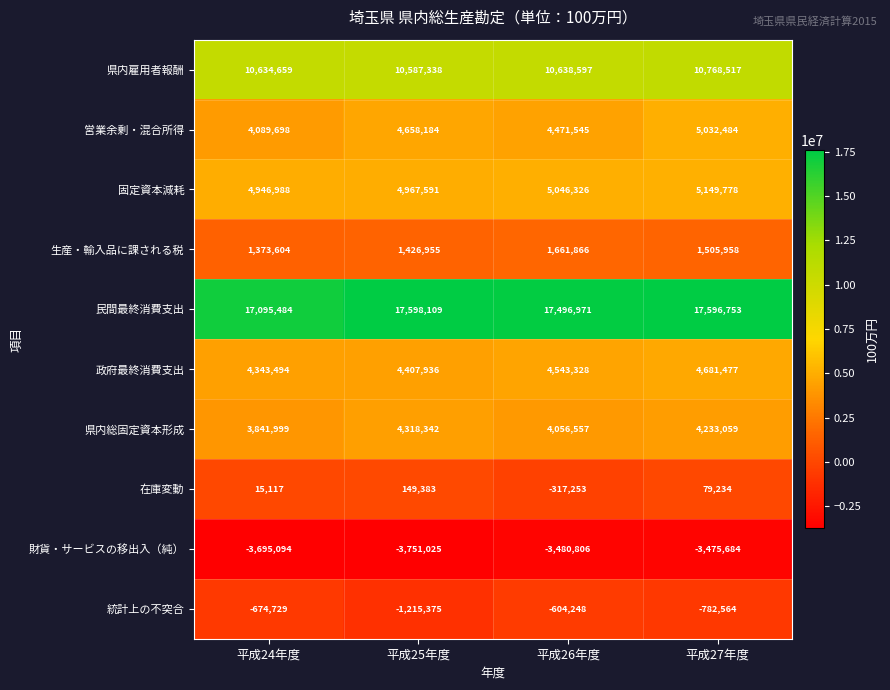

Rank the categories by 生産・輸入品に課される税 value from lowest to highest.

平成24年度, 平成25年度, 平成27年度, 平成26年度